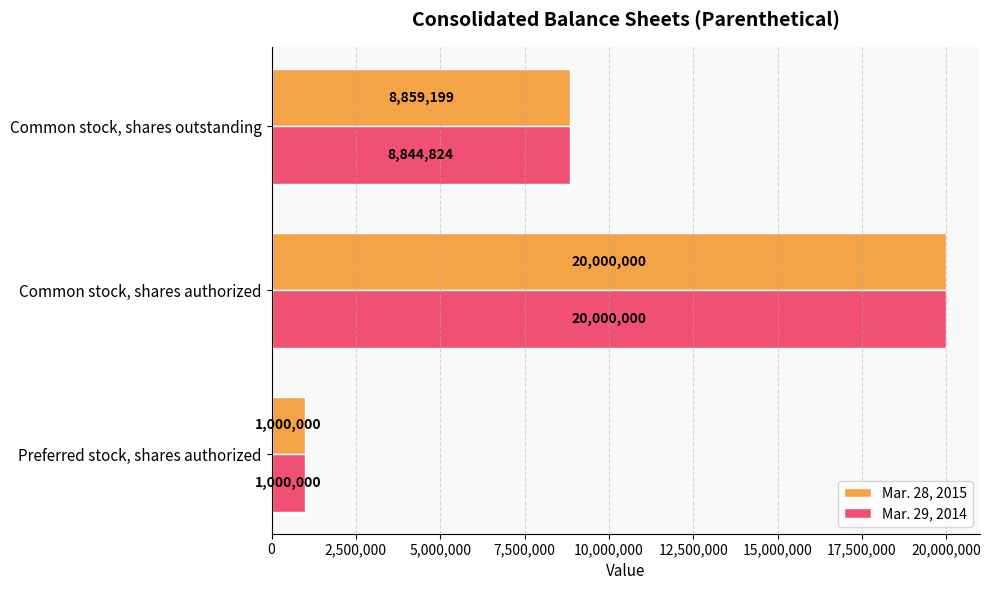

At which label is Mar. 29, 2014 closest to 10500000?

Common stock, shares outstanding